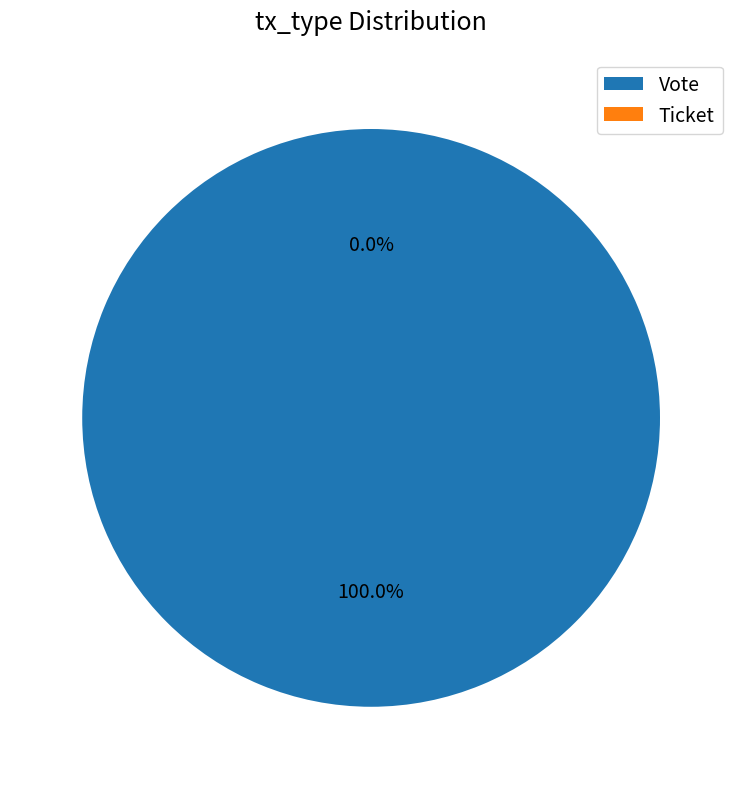

What is the total percentage of Vote and Ticket?

100.0%